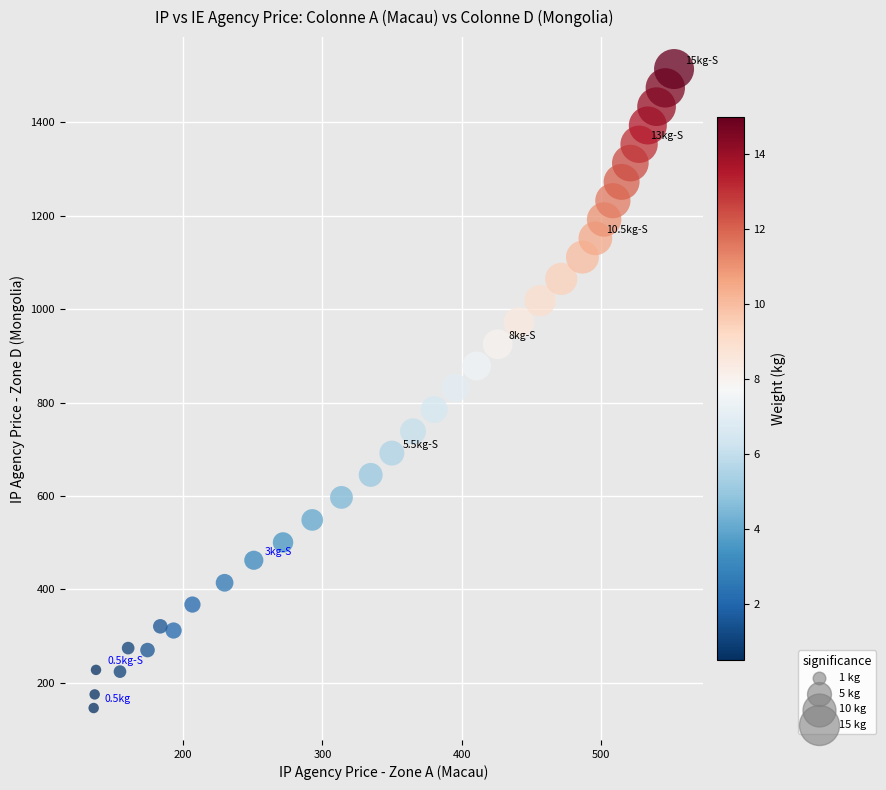

What is the range of Y values (max minus min)?

1368.2